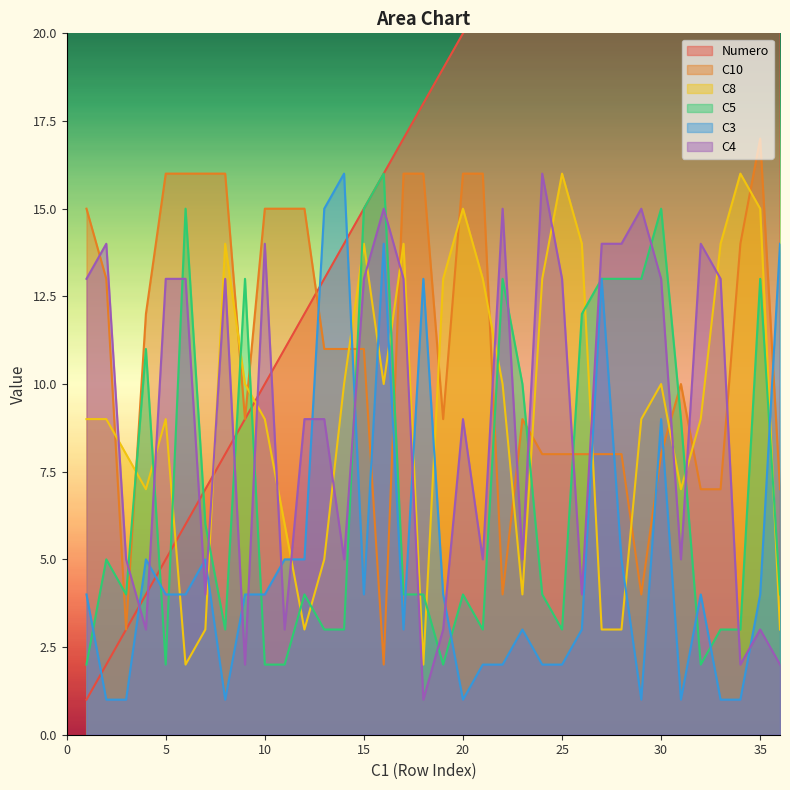

List the series in order of their peak value, lowest first.

C8, C5, C3, C4, C10, Numero